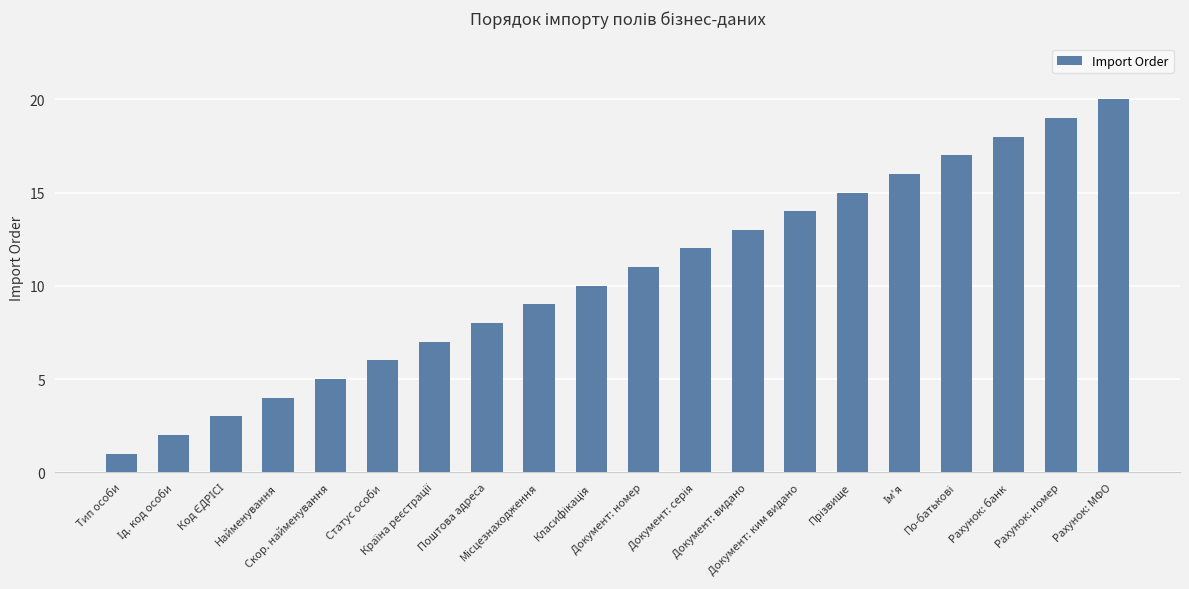

What is the difference between the second highest and minimum values?

18